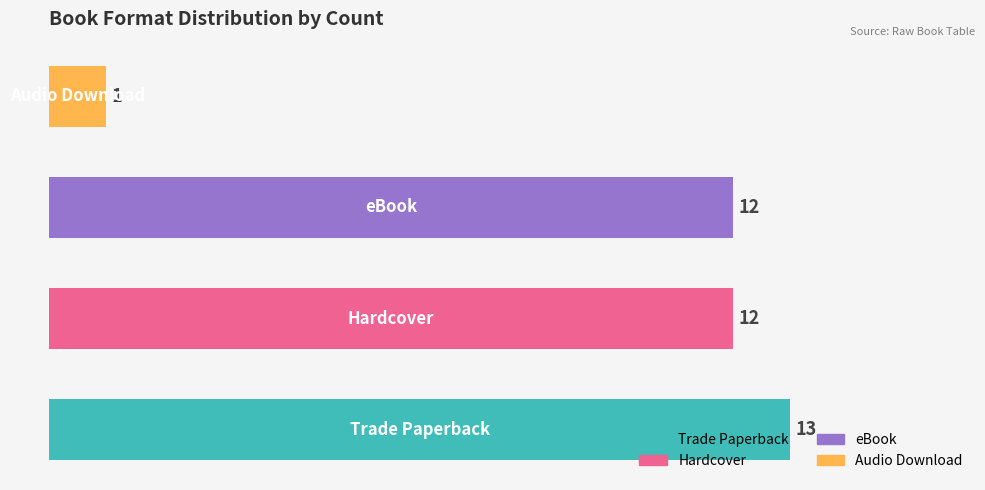

Are the bars horizontal?

Yes